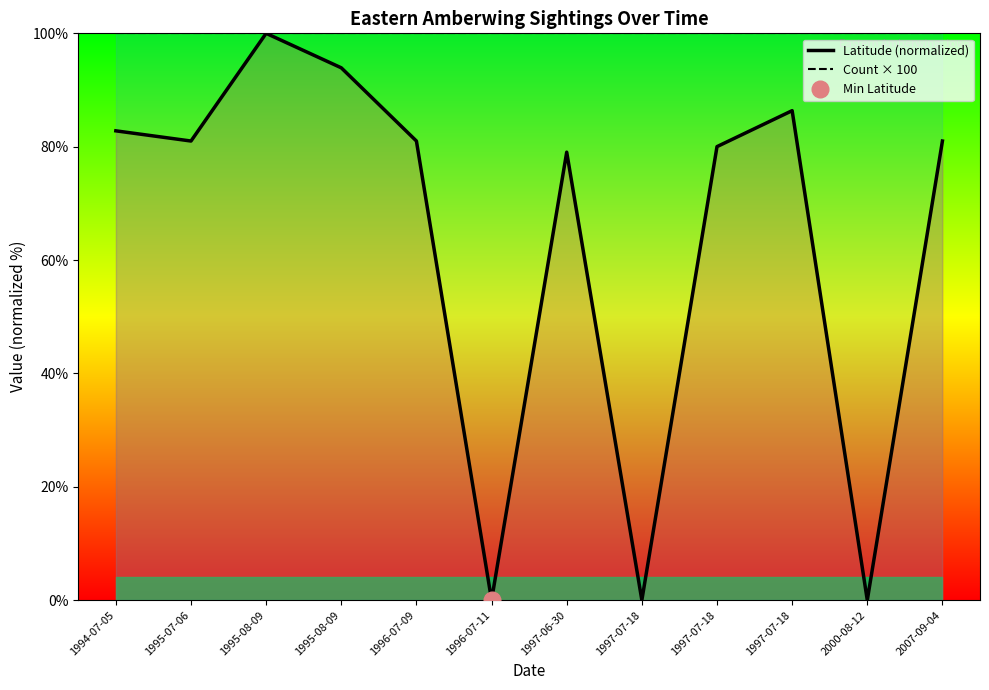

The Count × 100 series shows 100.0 at 1995-07-06. True or false?

True